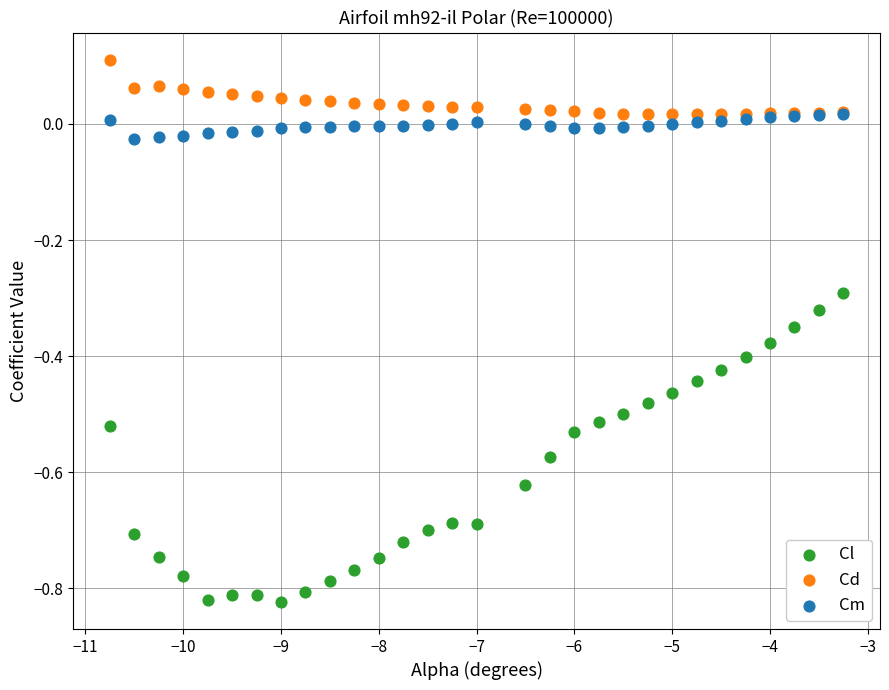

Which series contains the highest Y value?

Cd